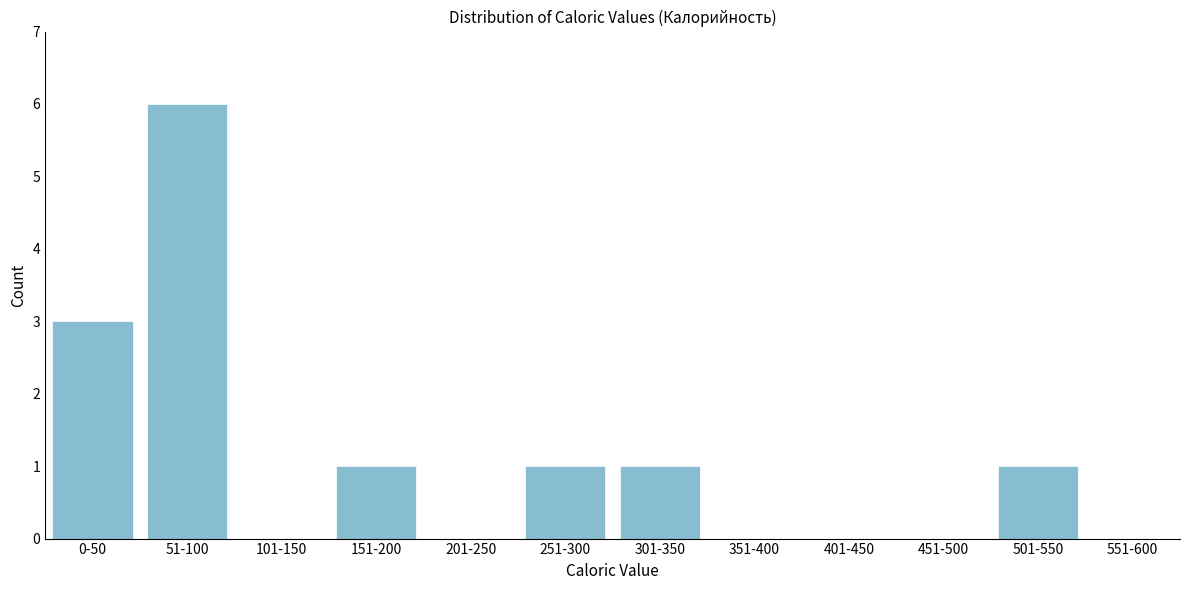

Reading right to left, what are all the values shown in this chart?

551-600=0	501-550=1	451-500=0	401-450=0	351-400=0	301-350=1	251-300=1	201-250=0	151-200=1	101-150=0	51-100=6	0-50=3